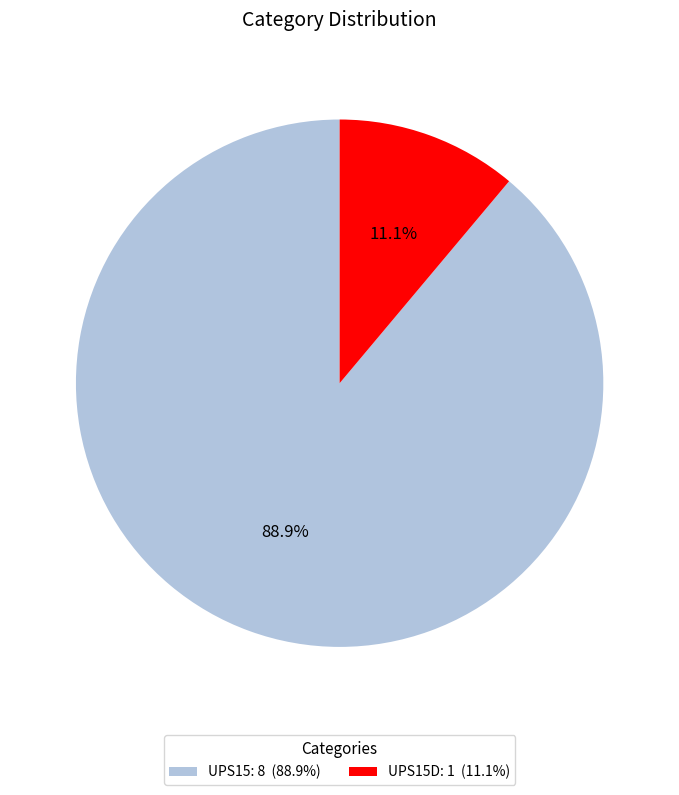

Rank the categories by value from highest to lowest.

UPS15: 8 (88.9%), UPS15D: 1 (11.1%)